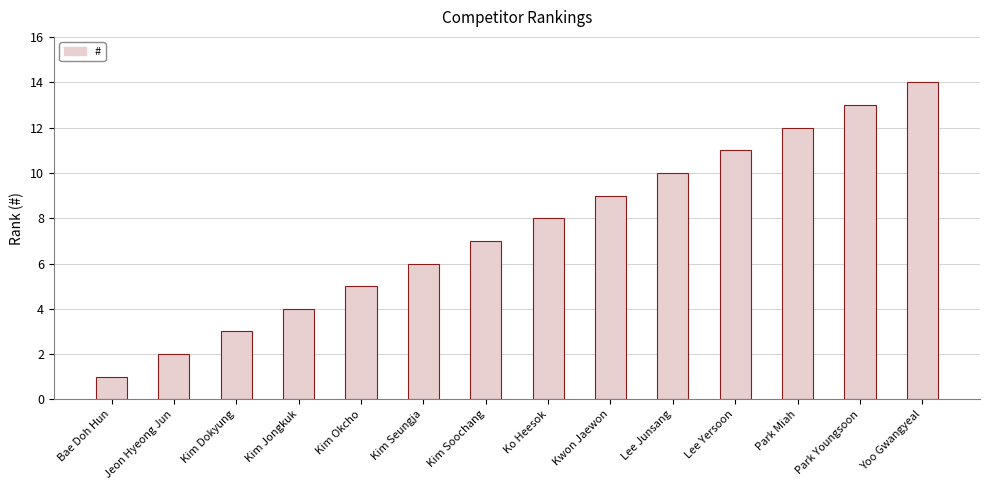

What is the ratio of the value at Kwon Jaewon to the value at Kim Okcho?

1.8